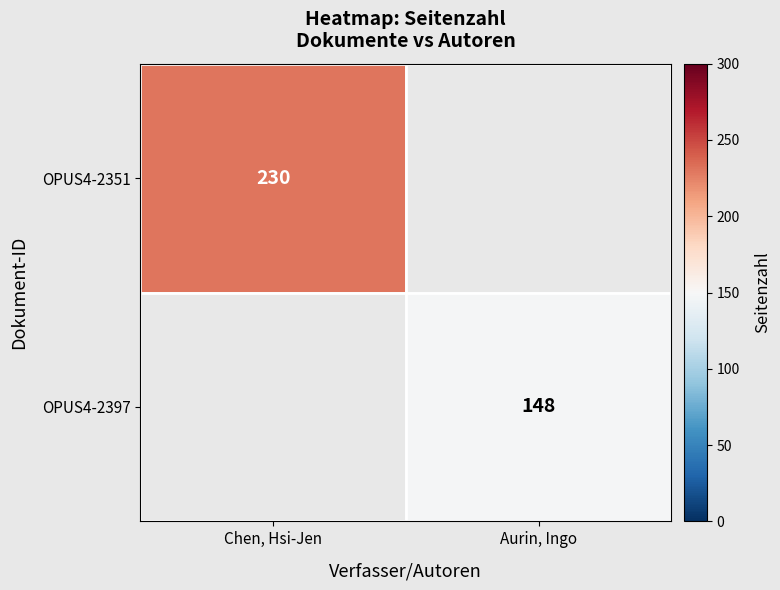

The OPUS4-2397 series shows 40 at Aurin, Ingo. True or false?

False